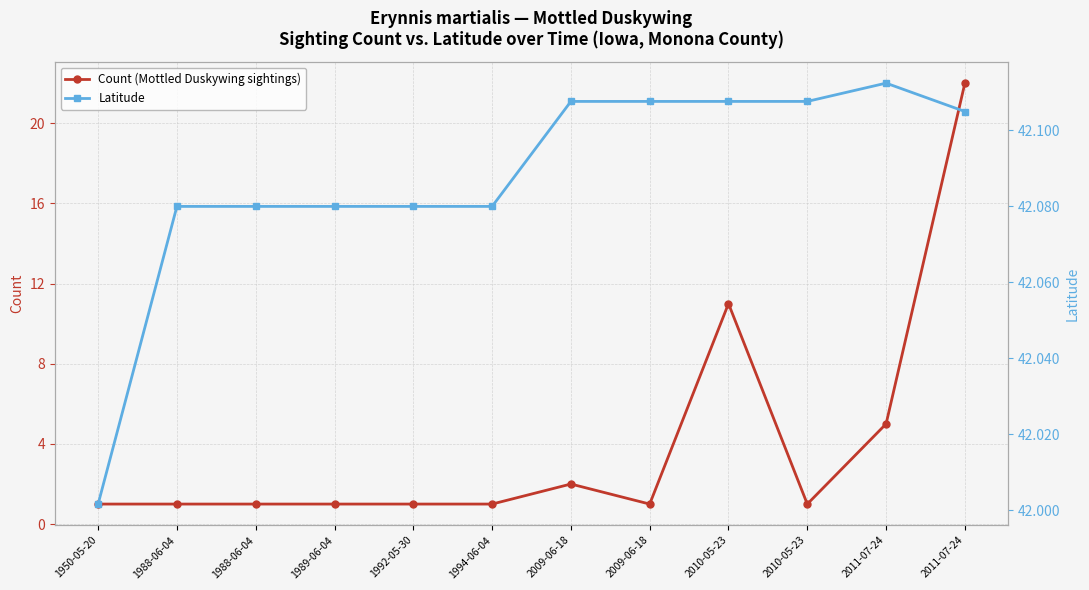

Where is Count (Mottled Duskywing sightings) nearest to the value 11?

2010-05-23